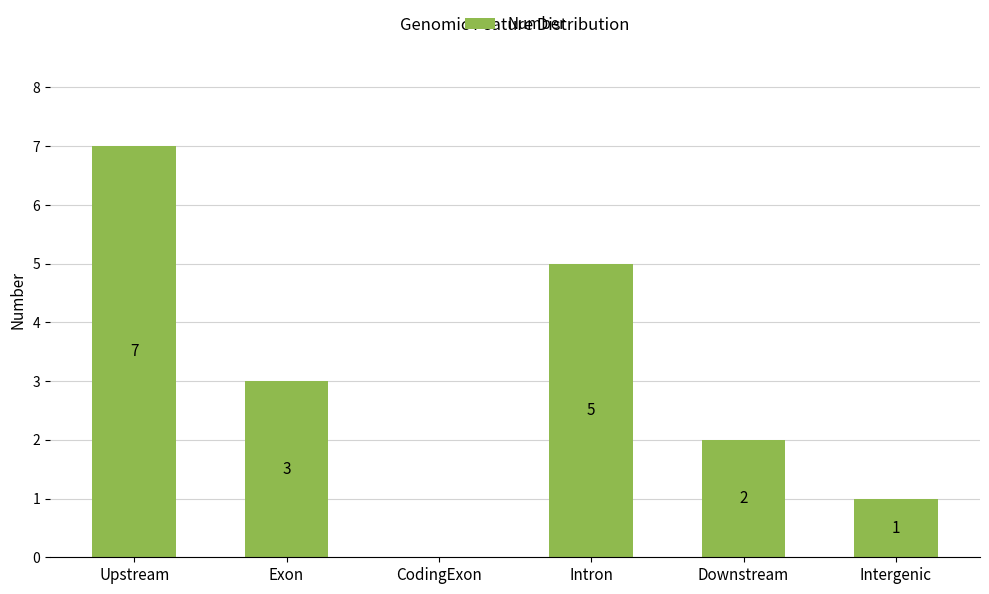

What is the change in value from Downstream to Intergenic?

-1